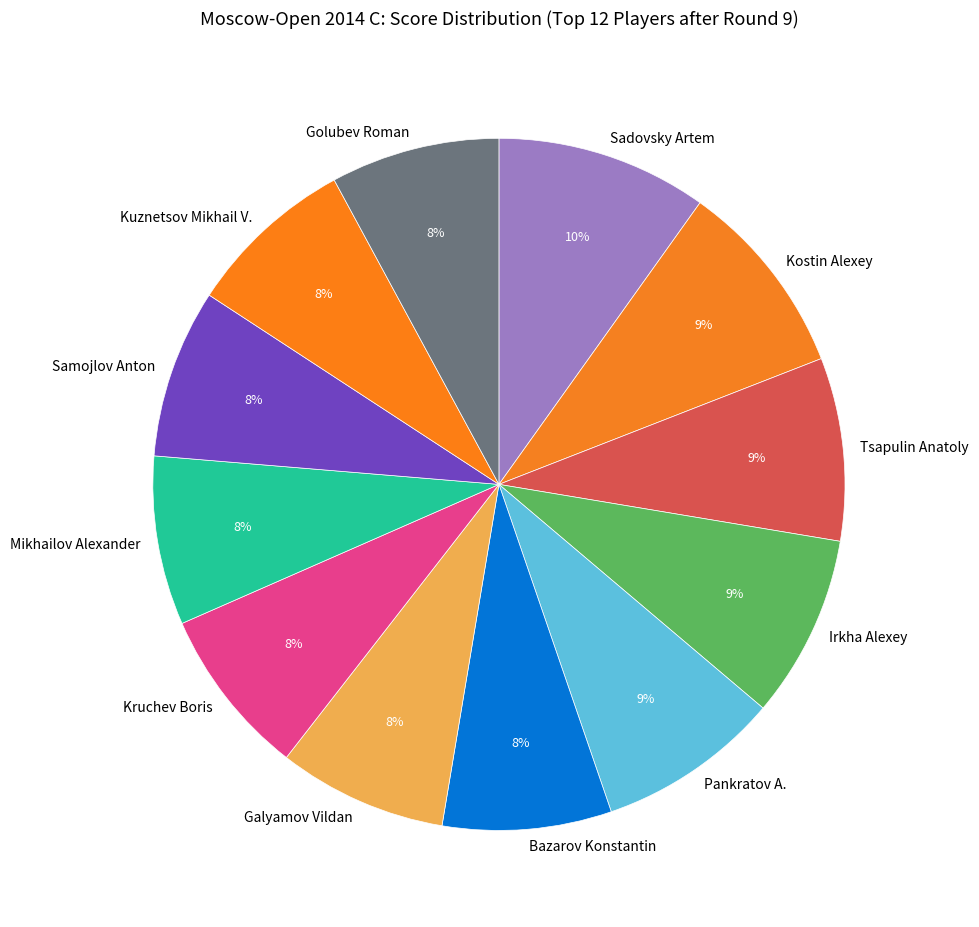

What is the largest slice in the pie chart?

Sadovsky Artem